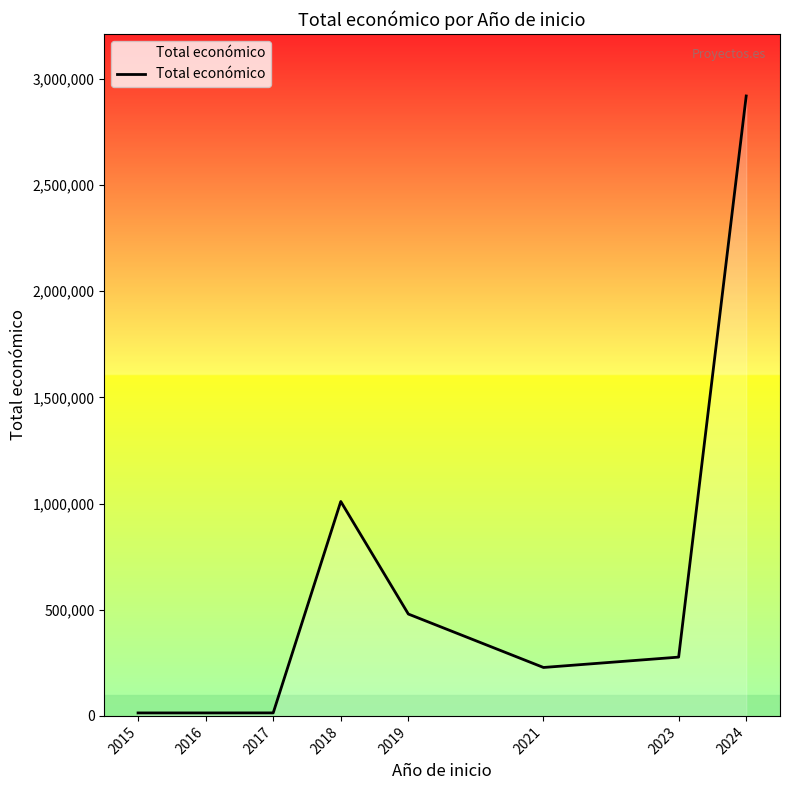

How many lines are shown in the chart?

1